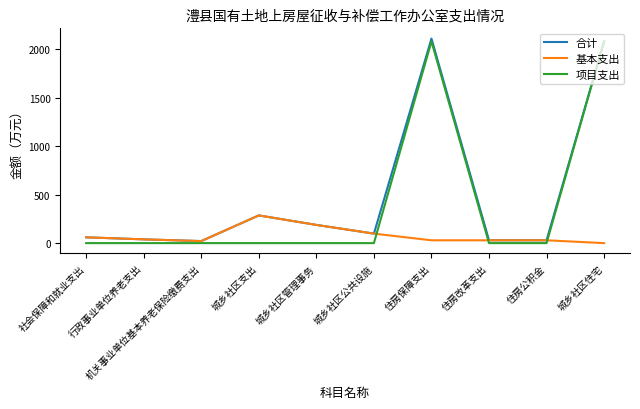

What position from the right is 城乡社区管理事务?

6